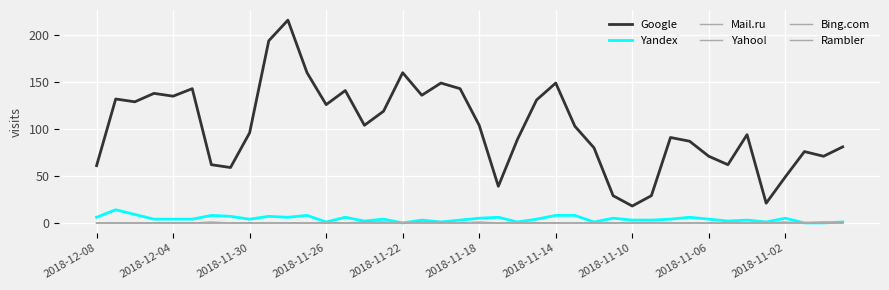

Rank the series by their maximum value, from highest to lowest.

Google, Yandex, Mail.ru, Yahoo!, Bing.com, Rambler